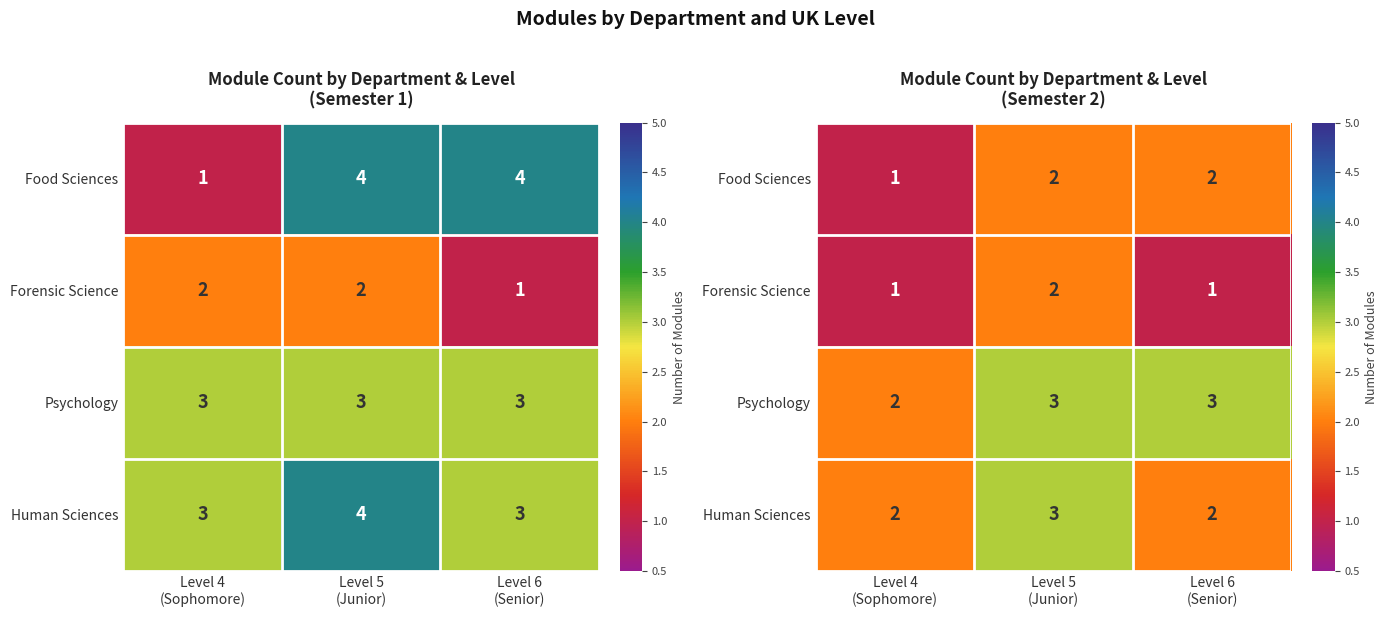

List the series in order of their peak value, highest first.

Psychology, Human Sciences, Food Sciences, Forensic Science